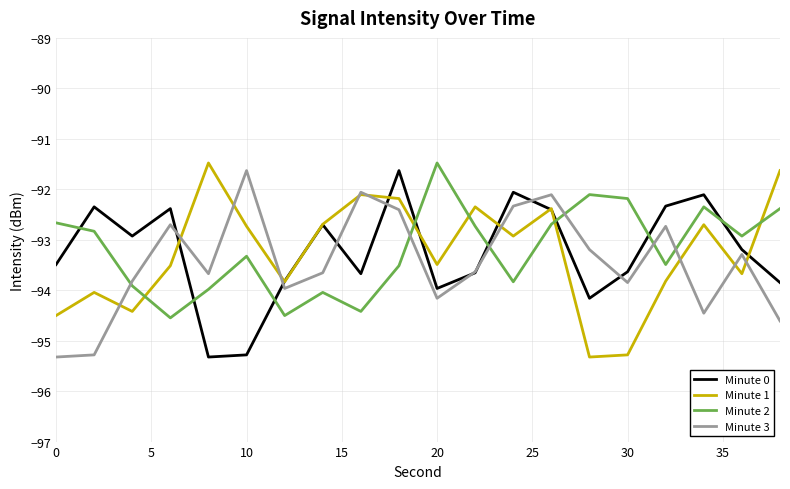

What is the maximum value shown in the chart?

-91.5